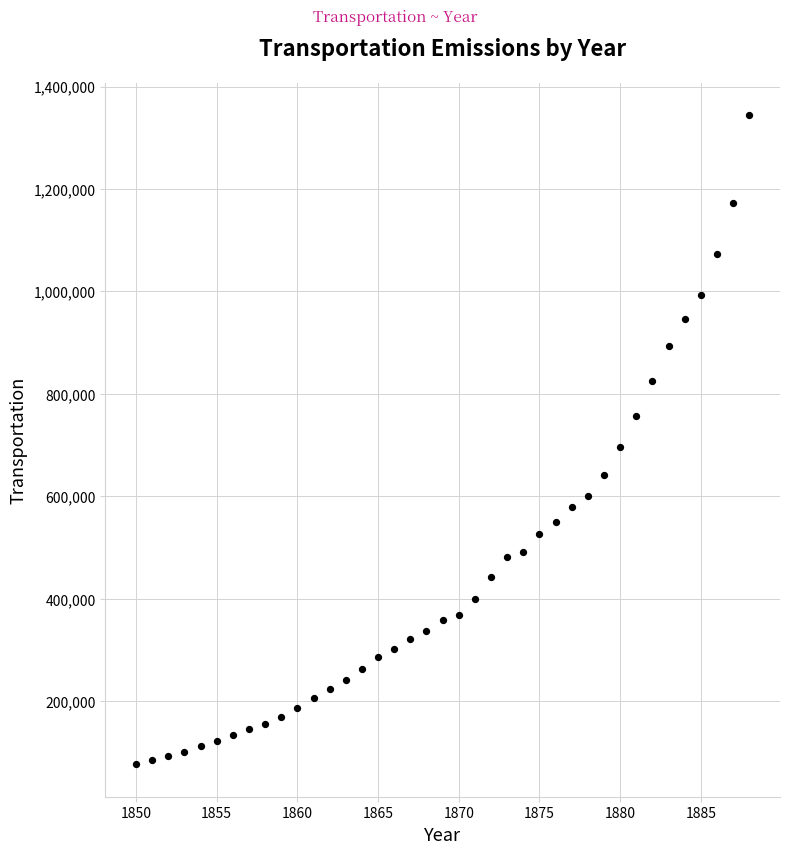

What Y value in the scatter plot is closest to 710457?

696057.1